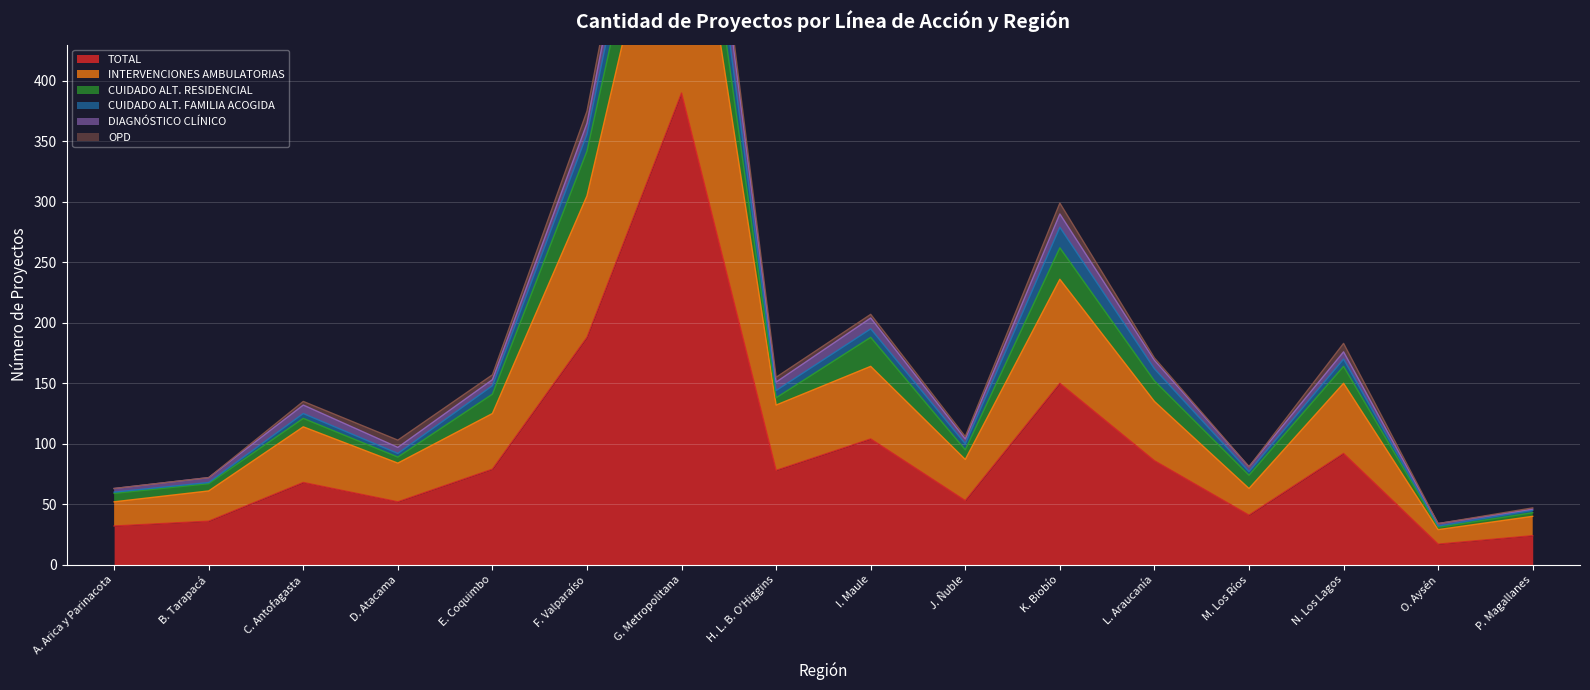

At which category does TOTAL reach its first local peak?

C. Antofagasta